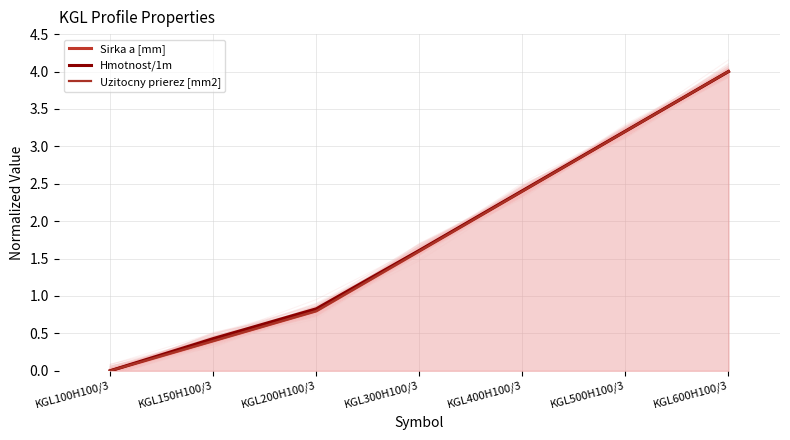

At which category is the sum across all series the highest?

KGL600H100/3